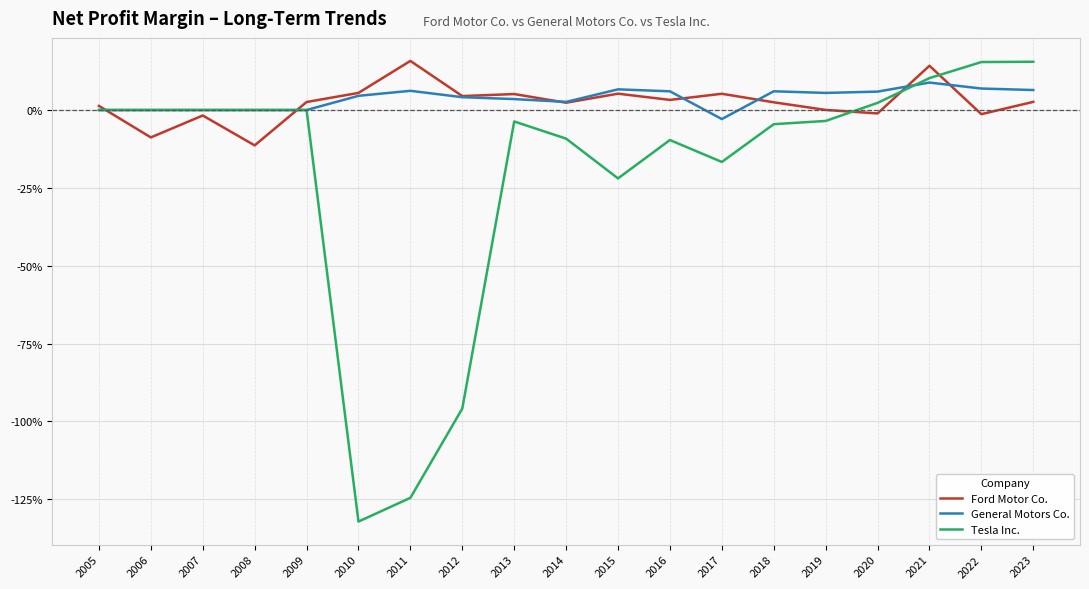

What are all the series names shown in the legend?

Ford Motor Co., General Motors Co., Tesla Inc.